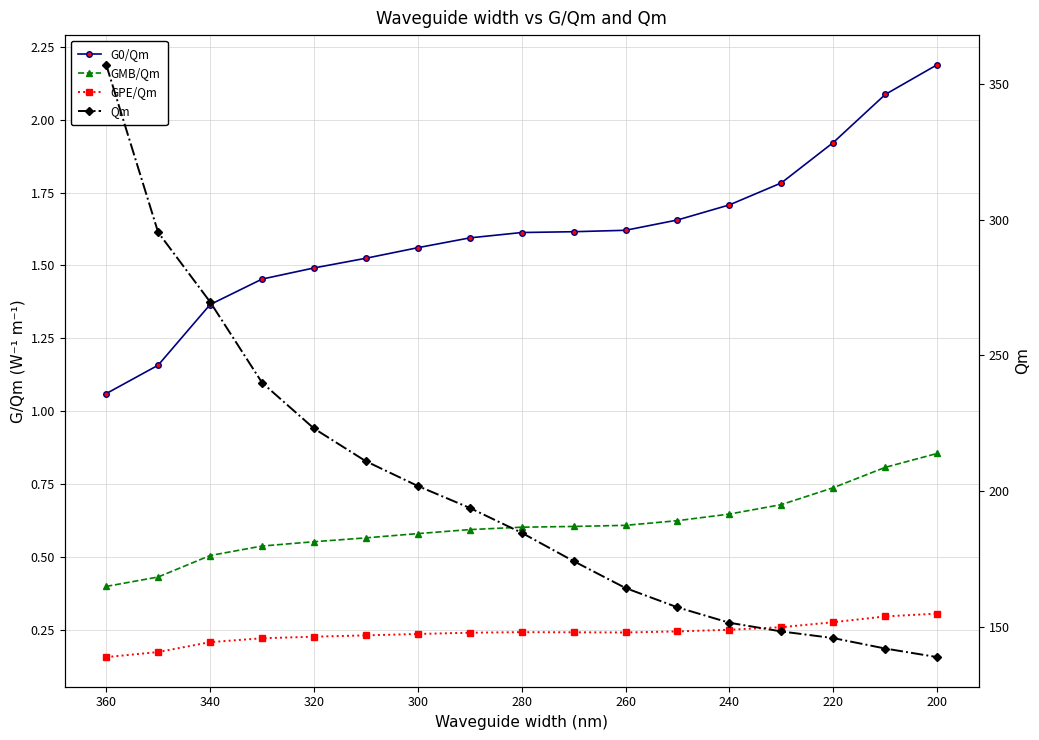

Rank the series at 360 from lowest to highest value.

GPE/Qm, GMB/Qm, G0/Qm, Qm